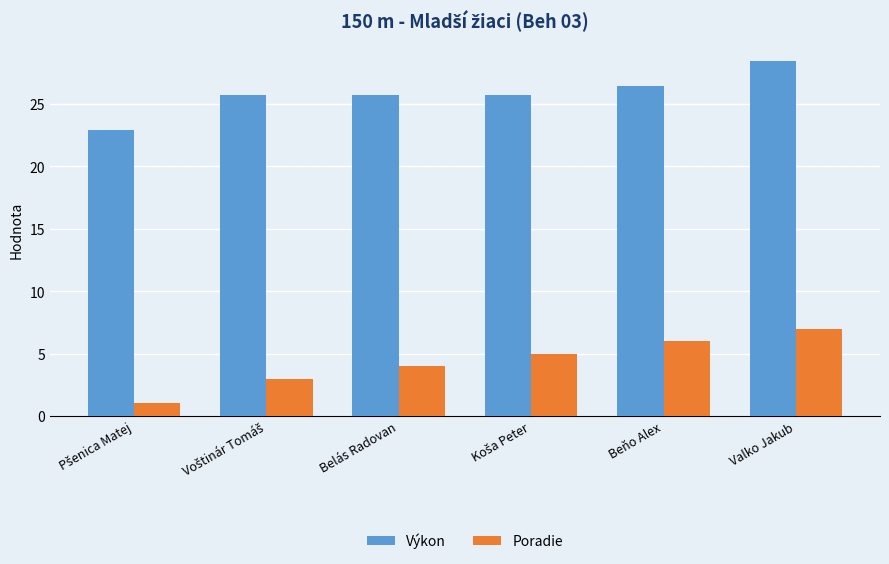

How many bars are there in total?

12